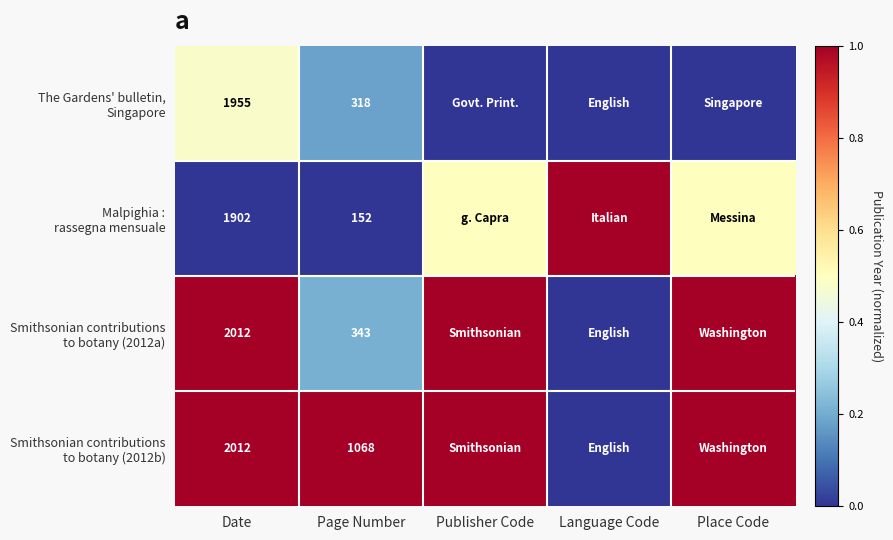

List the series in order of their peak value, lowest first.

The Gardens' bulletin, Singapore, Malpighia : rassegna mensuale, Smithsonian contributions to botany (2012a), Smithsonian contributions to botany (2012b)